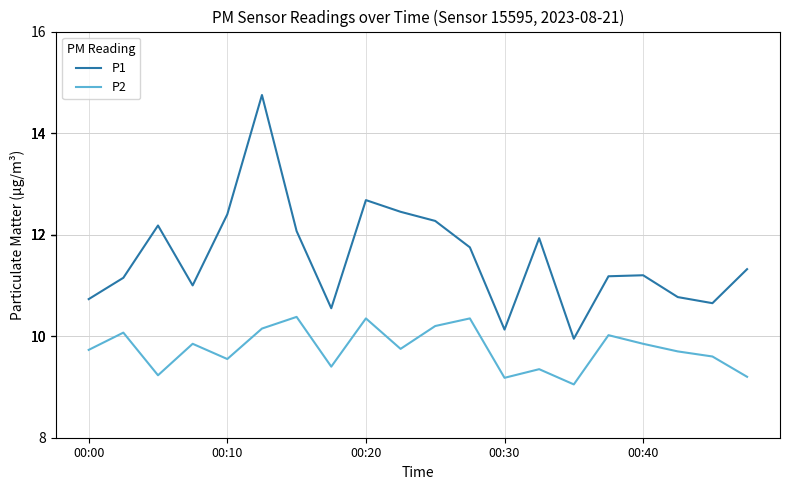

Is this an area chart (filled region under the line)?

No